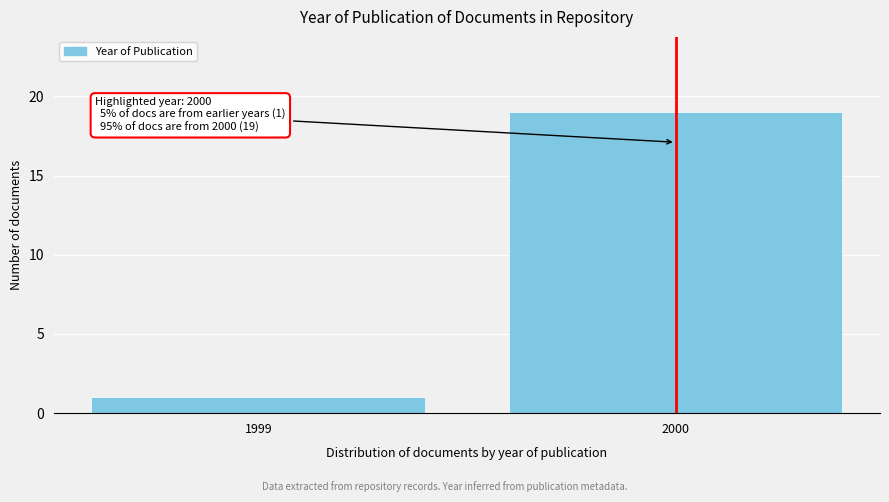

Reading left to right, extract all data points from this chart.

1999=1	2000=19